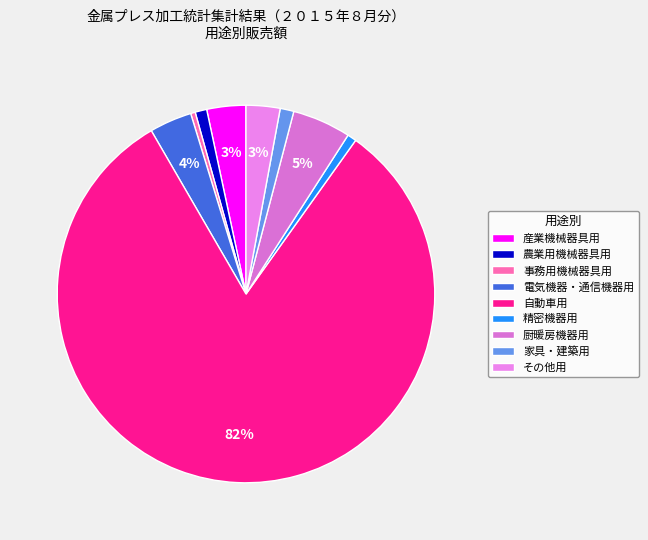

Rank the categories by value from lowest to highest.

事務用機械器具用, 精密機器用, 農業用機械器具用, 家具・建築用, その他用, 産業機械器具用, 電気機器・通信機器用, 厨暖房機器用, 自動車用